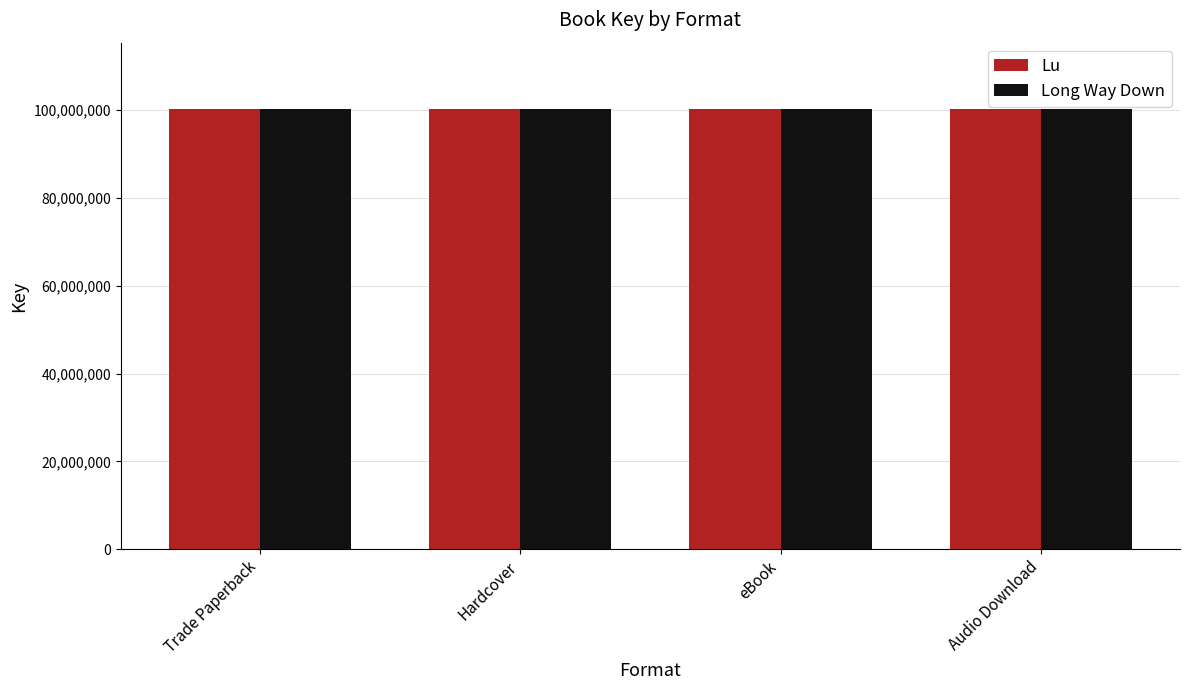

What is the spread (max minus min) of values at Audio Download?

139685